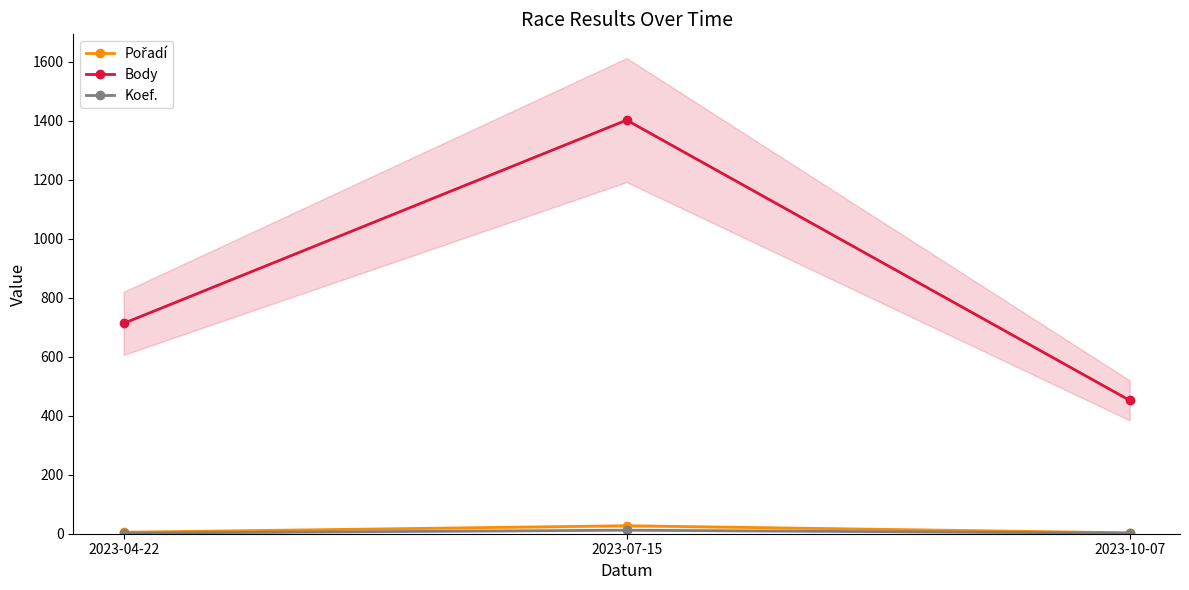

At 2023-10-07, list the series in order from largest to smallest.

Body, Pořadí, Koef.